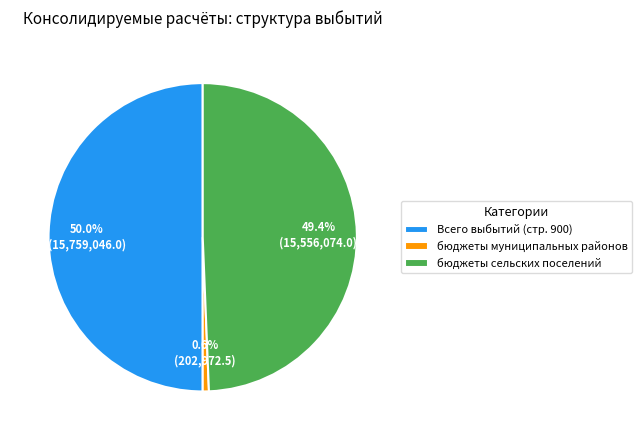

Does бюджеты муниципальных районов account for over 50% of the chart?

No